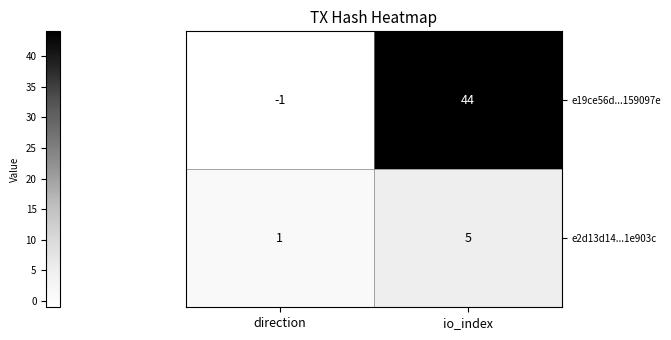

Is it true that e2d13d14...1e903c equals 3 at io_index?

False